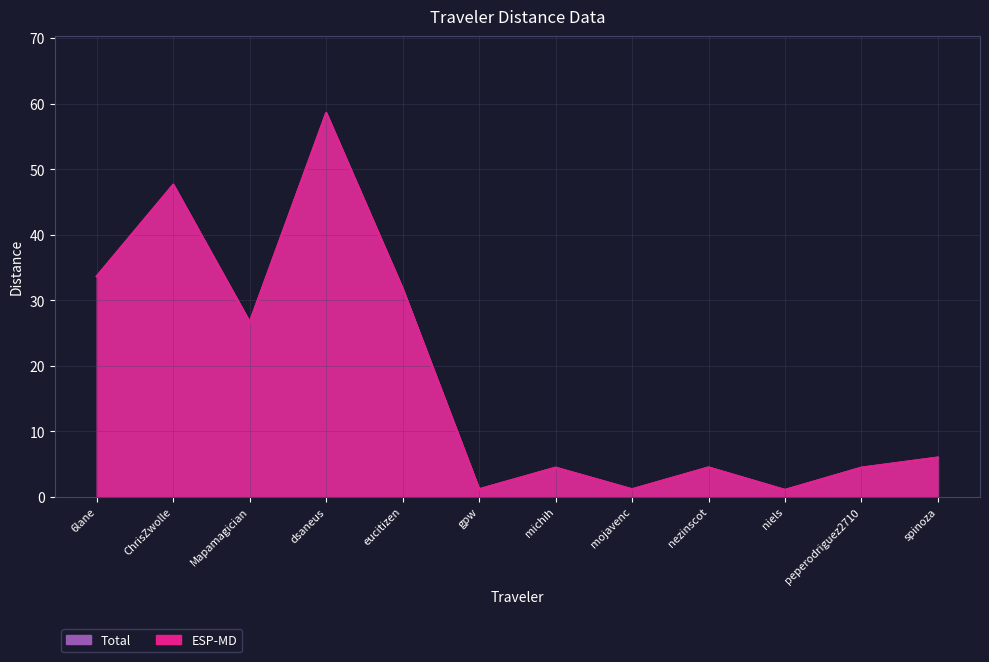

True or false: Total has a value of 3.2 at spinoza.

False